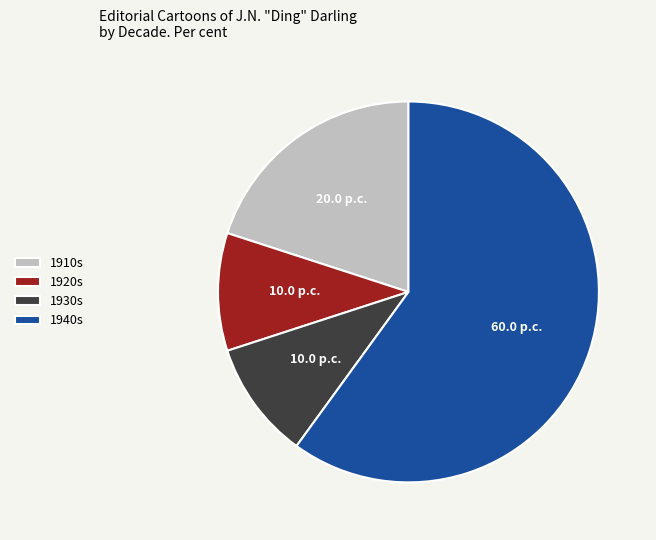

Does 1910s represent more than half of the total?

No